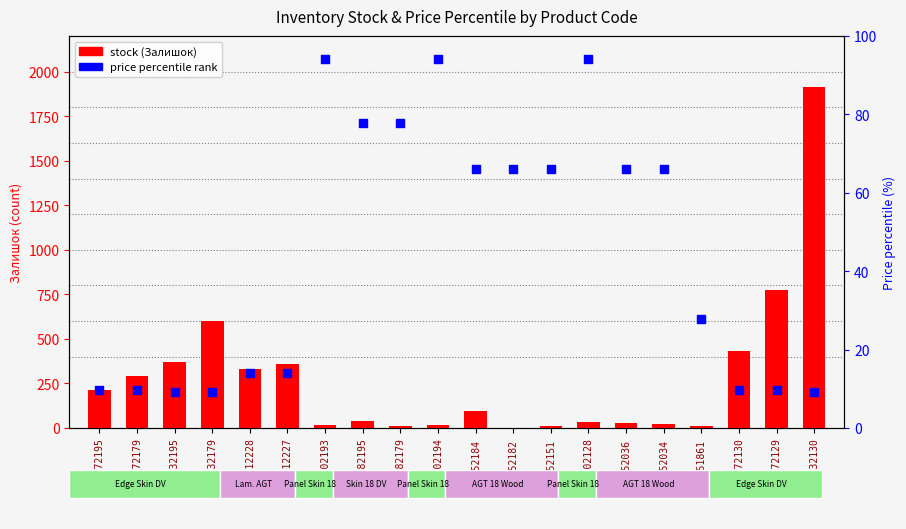

Which series contains the lowest Y value?

stock (Залишок)